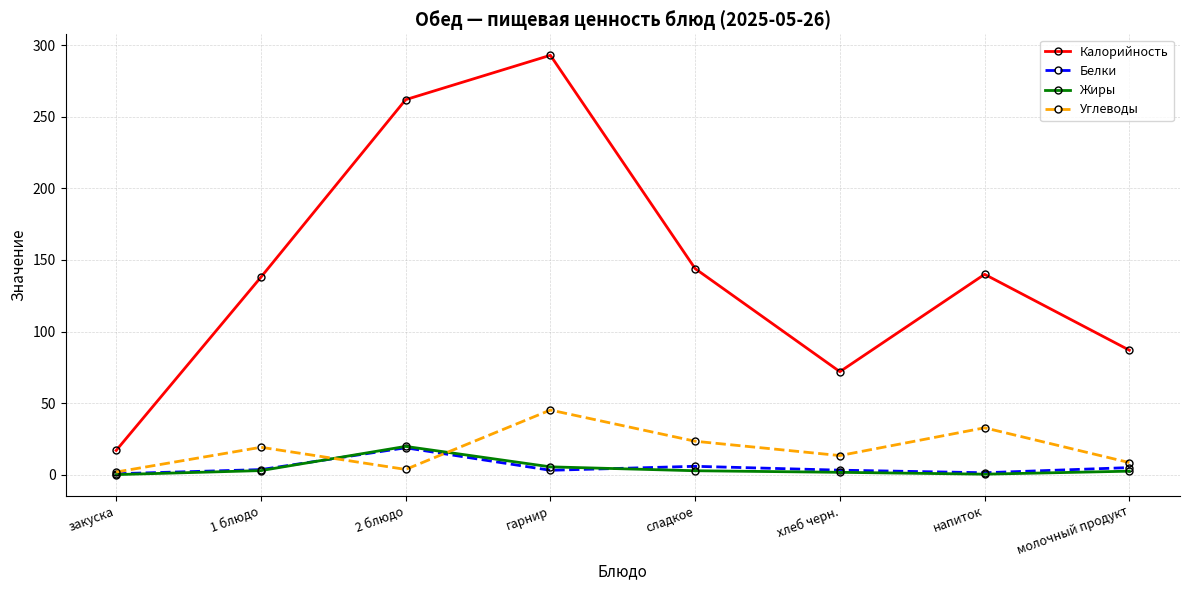

Which series changed the most between закуска and гарнир?

Калорийность